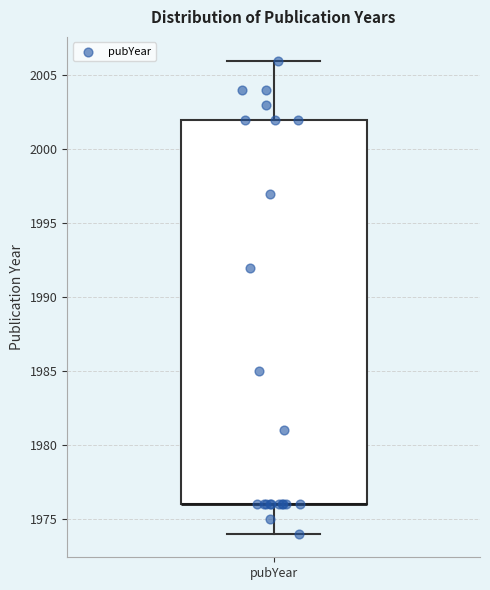

Transcribe this box plot: give where the median line is, the range the box spans, and where the two whiskers end, as read against the y-axis. The values are not printed on the chart, so give them approximately, as read against the axis.

median 1976 (drawn on the box's lower edge), box 1976 to 2002, whiskers 1974 to 2006